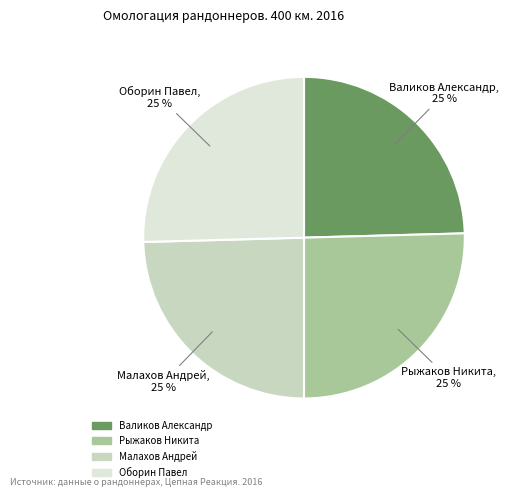

Approximately how many times larger is the value at Оборин Павел compared to Малахов Андрей?

1.0